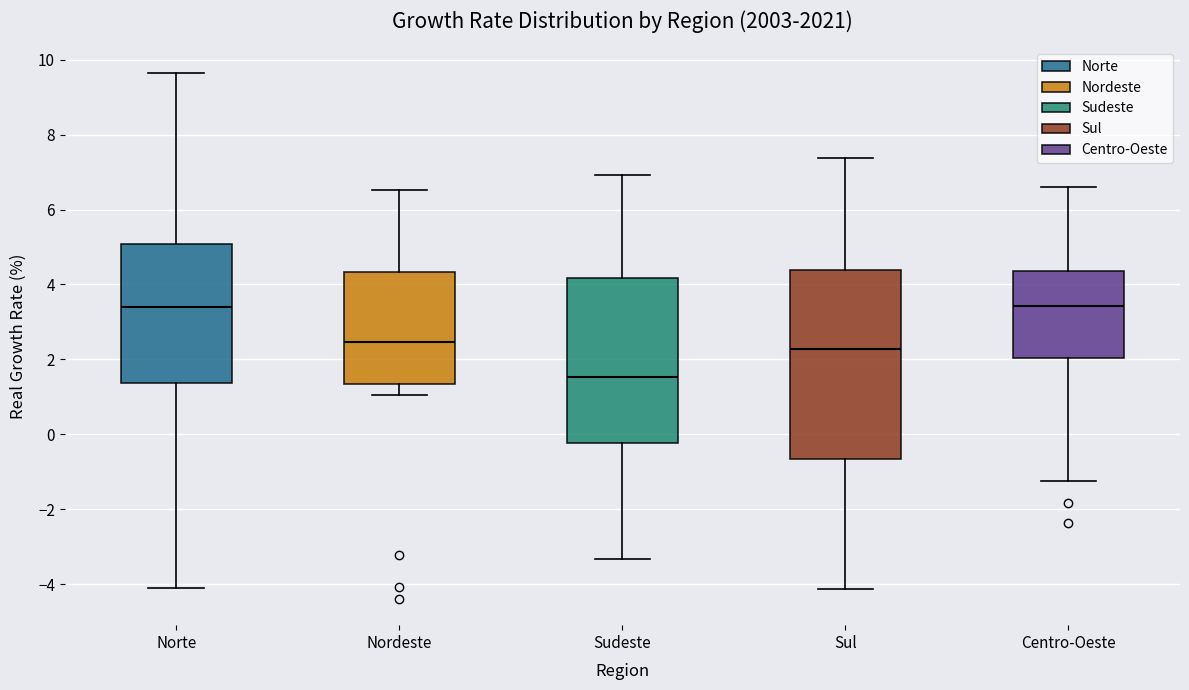

Which box's median line is the lowest?

Sudeste